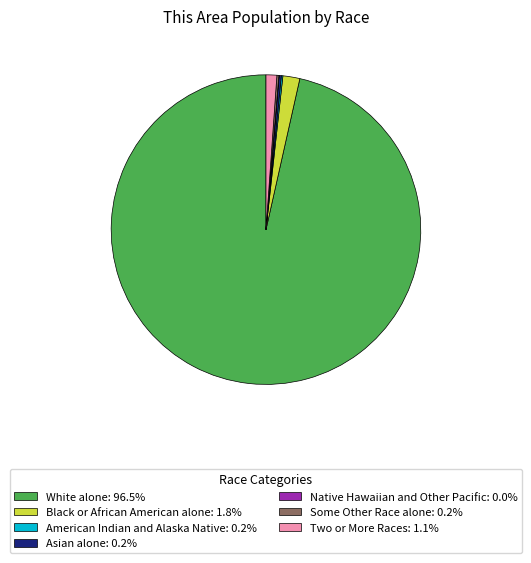

Is there a majority slice in this chart?

Yes